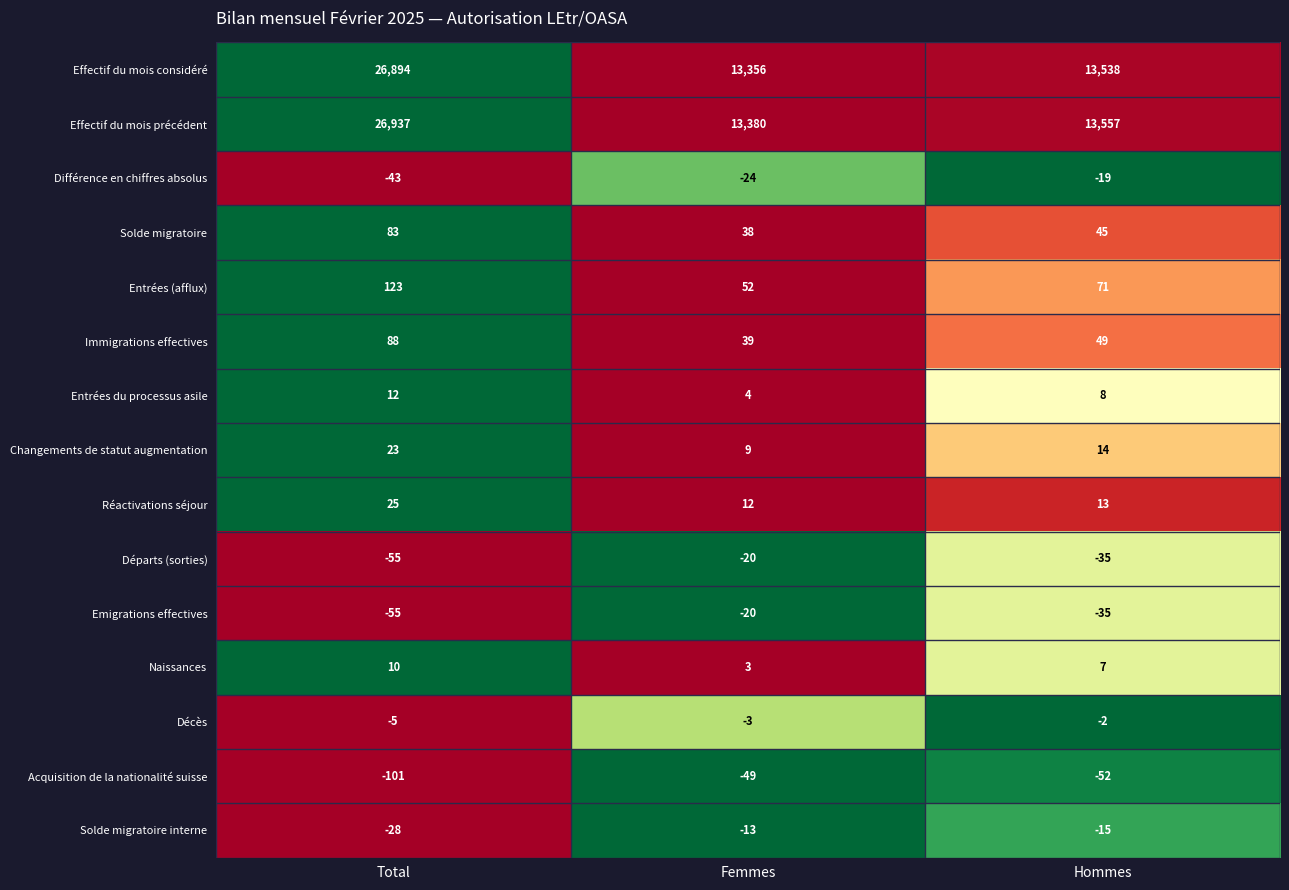

The value of Différence en chiffres absolus at Femmes is -24. True or false?

True